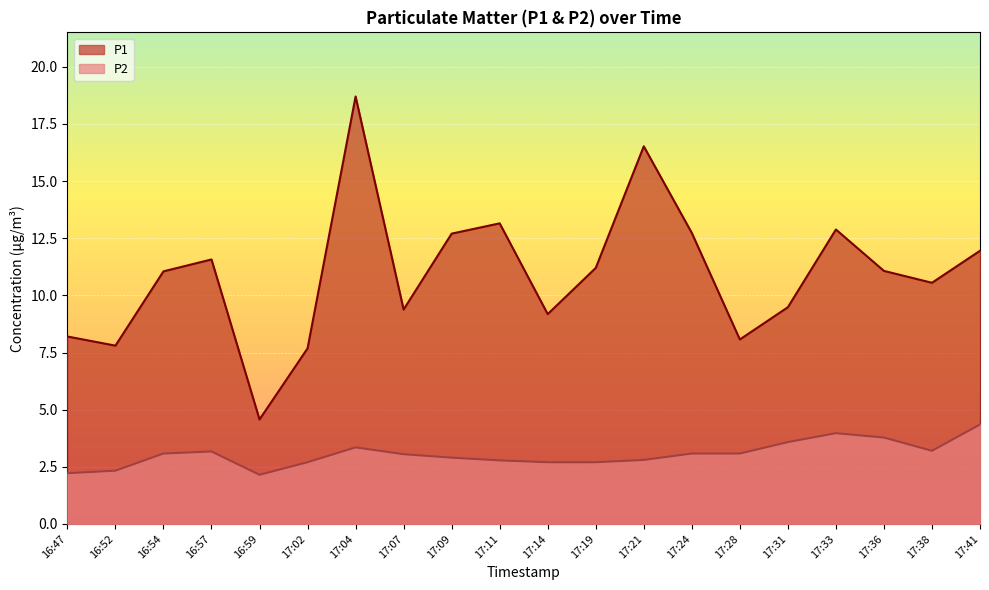

In P1, how many points are higher than both neighbors (excluding endpoints)?

5